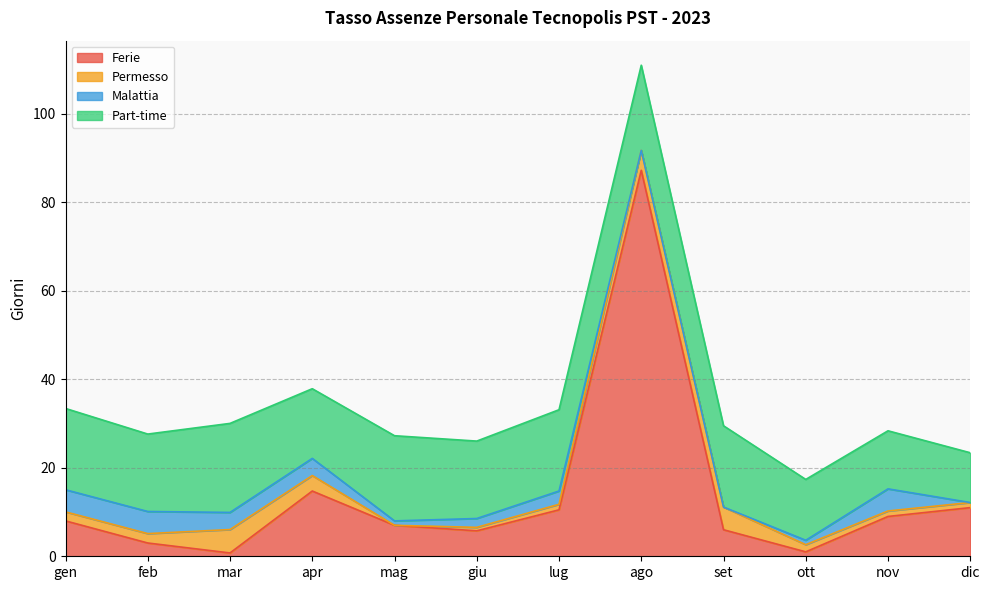

Read the Part-time value at lug.

18.4